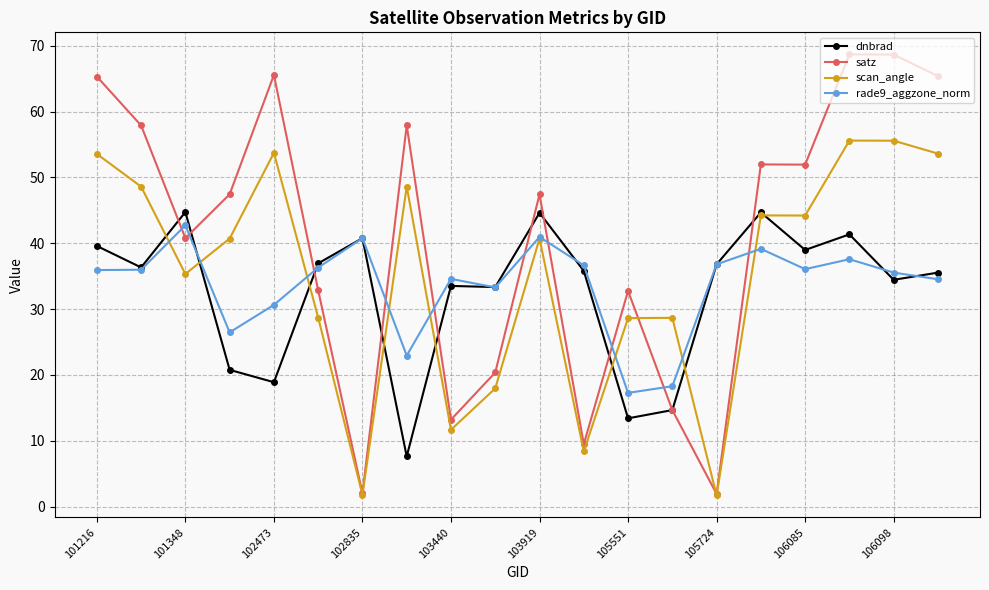

Count the number of data series in this chart.

4